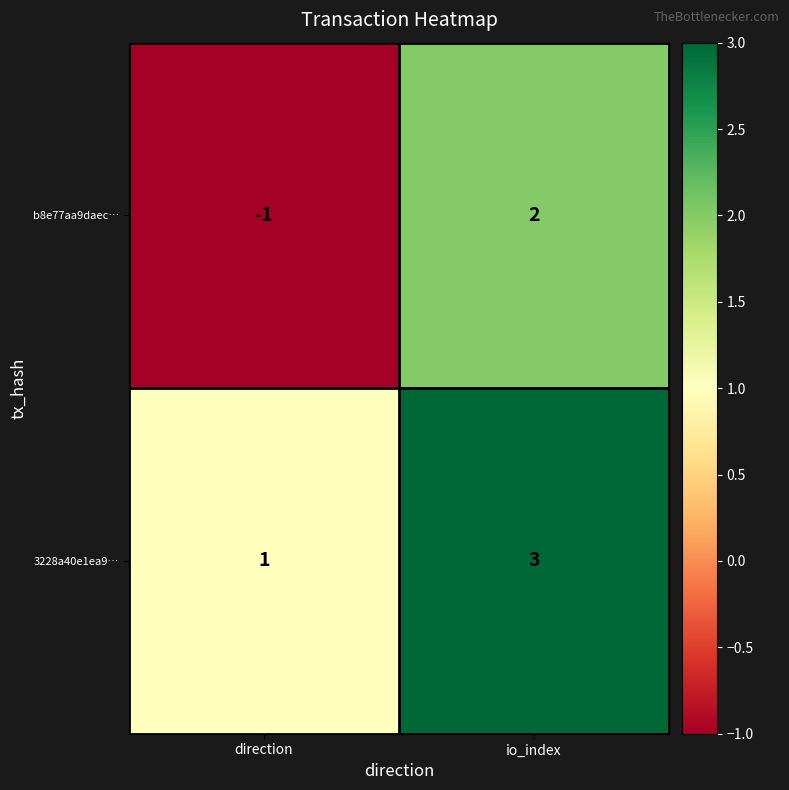

How many data points does each series have?

2